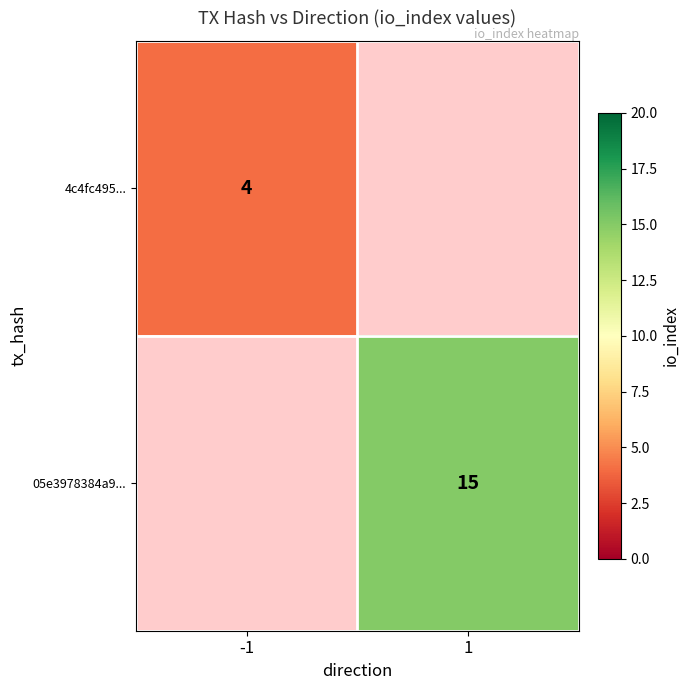

The 4c4fc495... series shows 2 at -1. True or false?

False